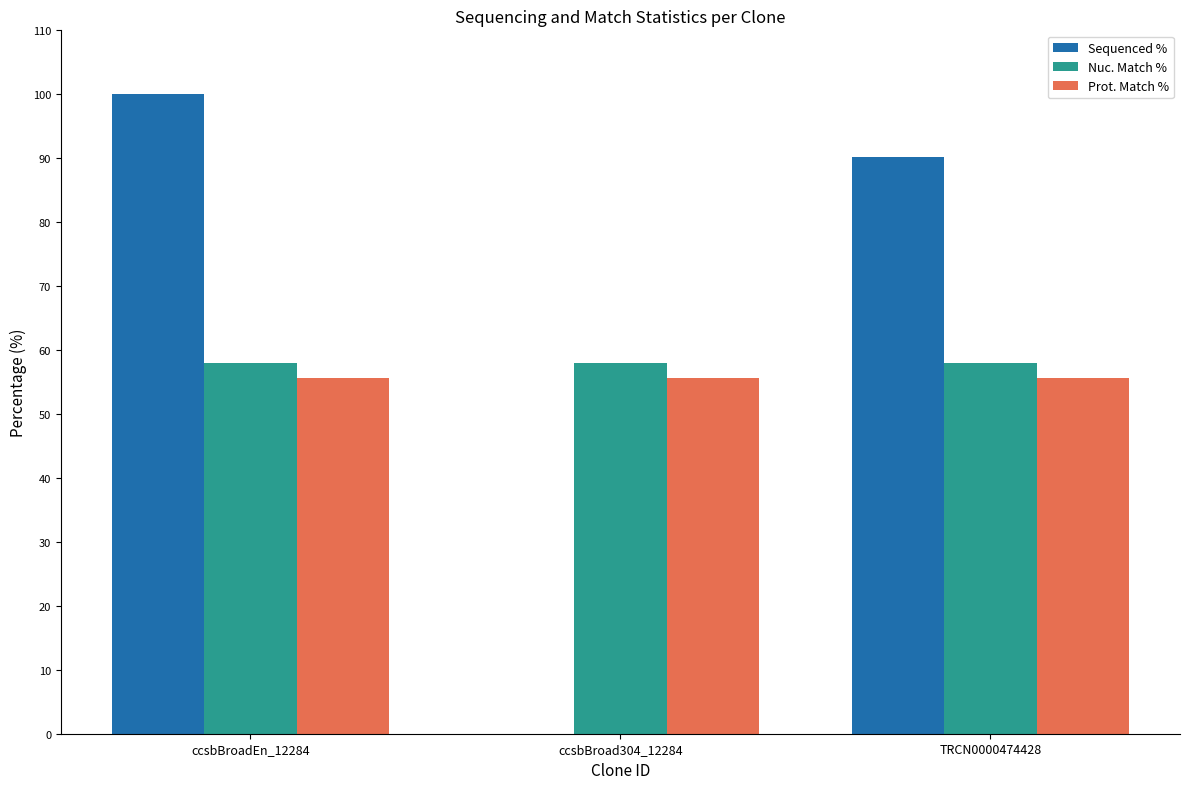

Is it true that Nuc. Match % equals 91.7 at TRCN0000474428?

False